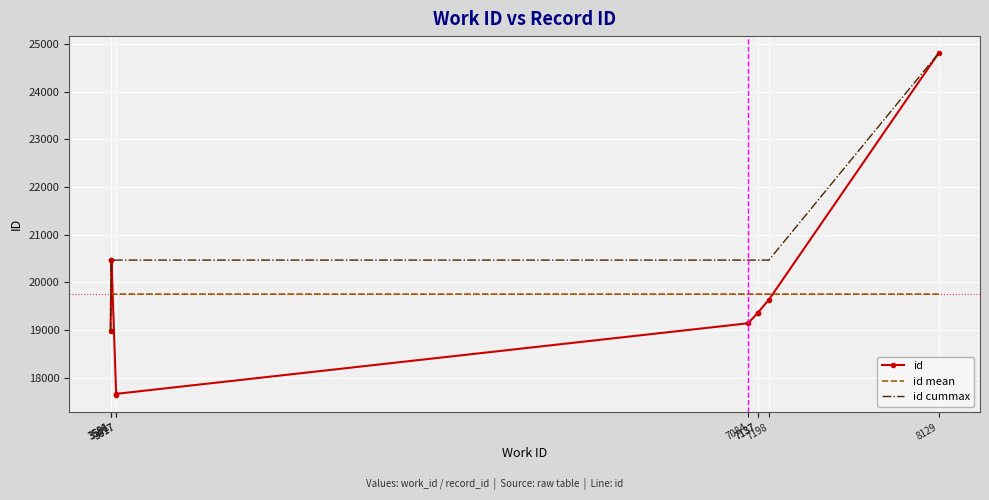

True or false: id cummax has more than 1 interior local peaks.

False